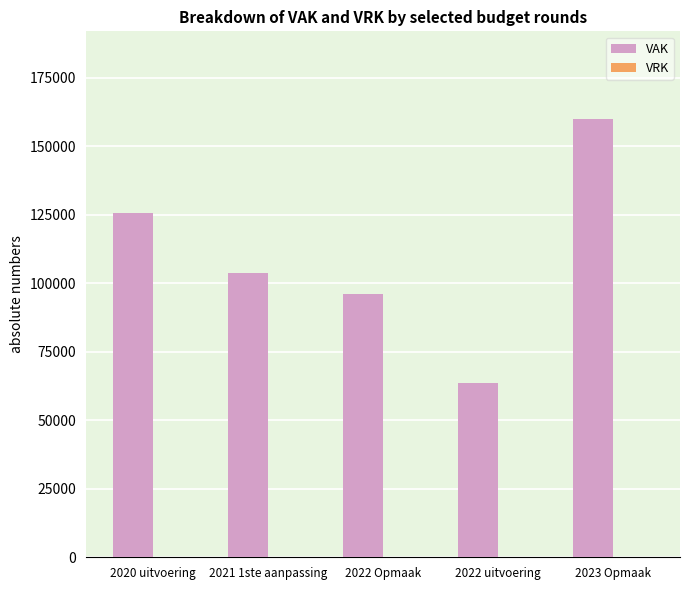

What is the value of the 5th bar from the left?

159890